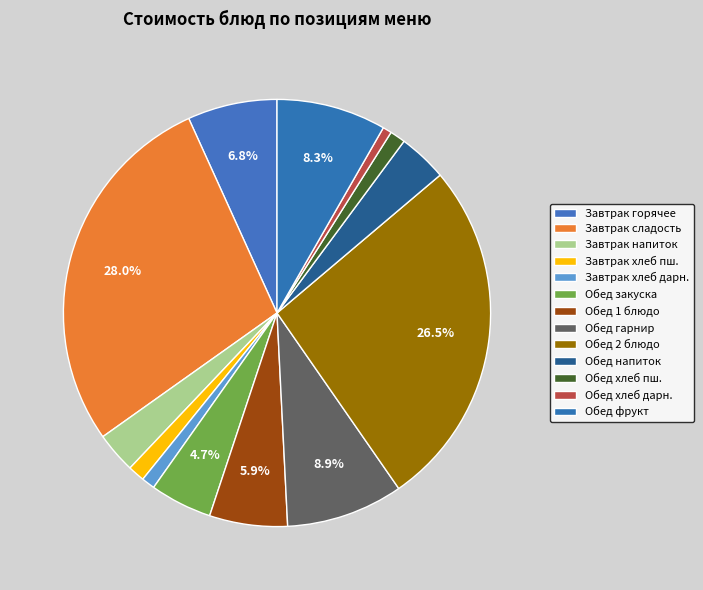

Which slice is the smallest?

Хлеб Дарницкий (обед)